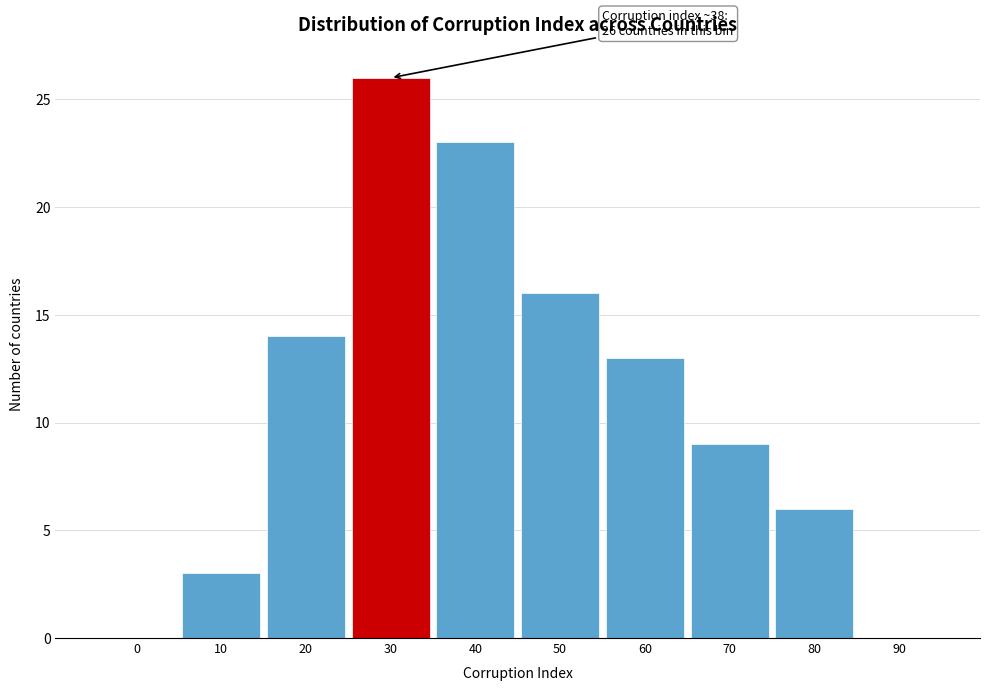

Reading left to right, list all the values displayed in this chart.

0=0	10=3	20=14	30=26	40=23	50=16	60=13	70=9	80=6	90=0